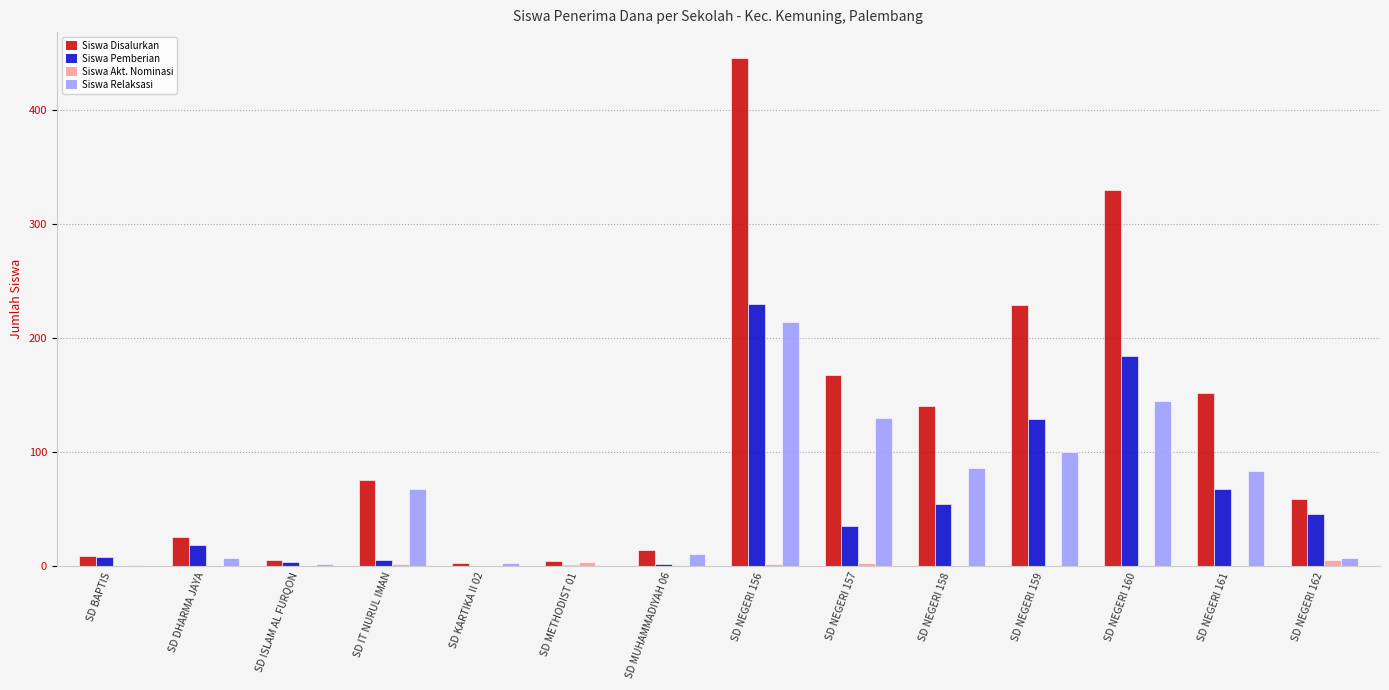

What is the total value across all series at SD DHARMA JAYA?

52